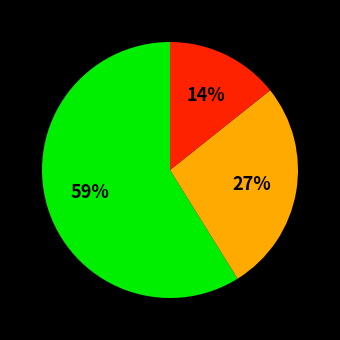

To the nearest percent, what is the average slice percentage?

33%